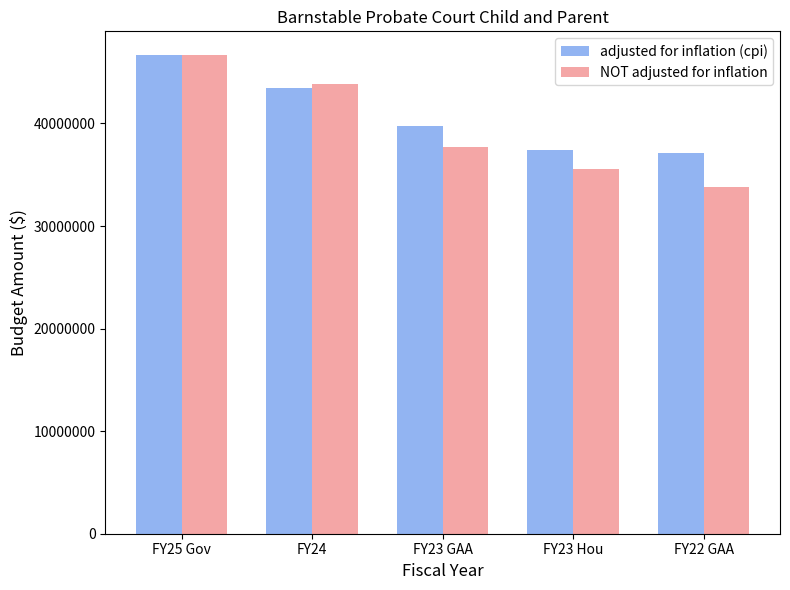

What is the greatest value displayed?

46653986